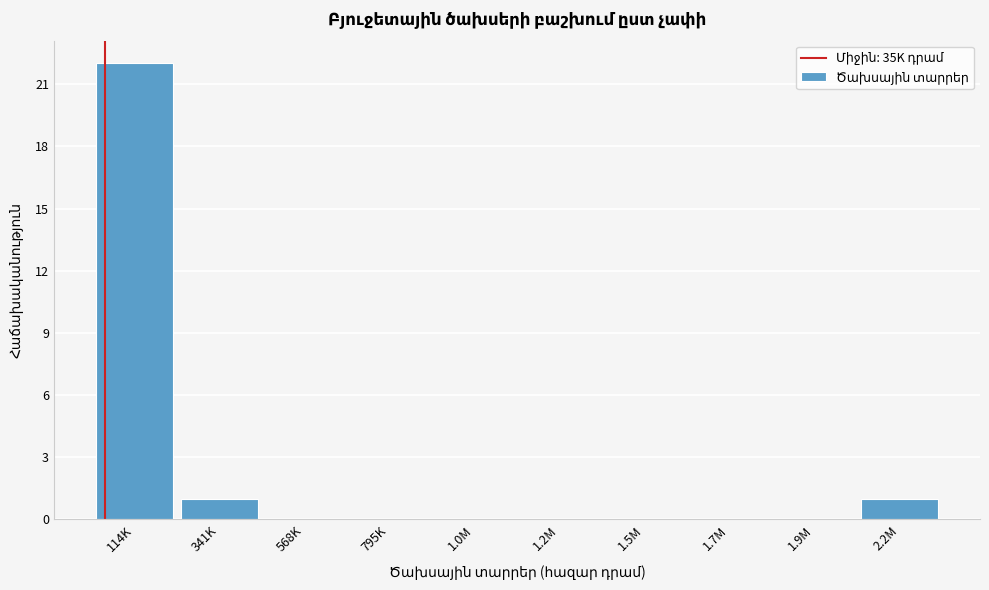

Reading left to right, transcribe all the data shown in this chart.

114K=22	341K=1	568K=0	795K=0	1.0M=0	1.2M=0	1.5M=0	1.7M=0	1.9M=0	2.2M=1